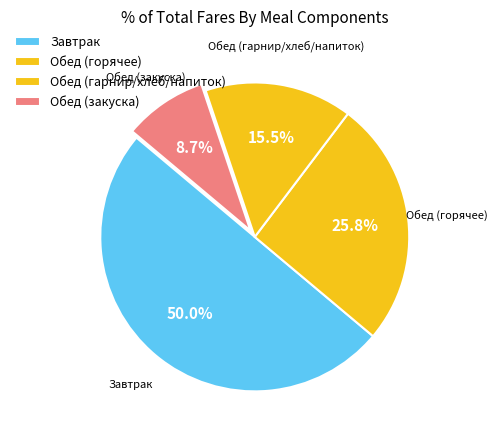

Count the number of slices in the pie.

4